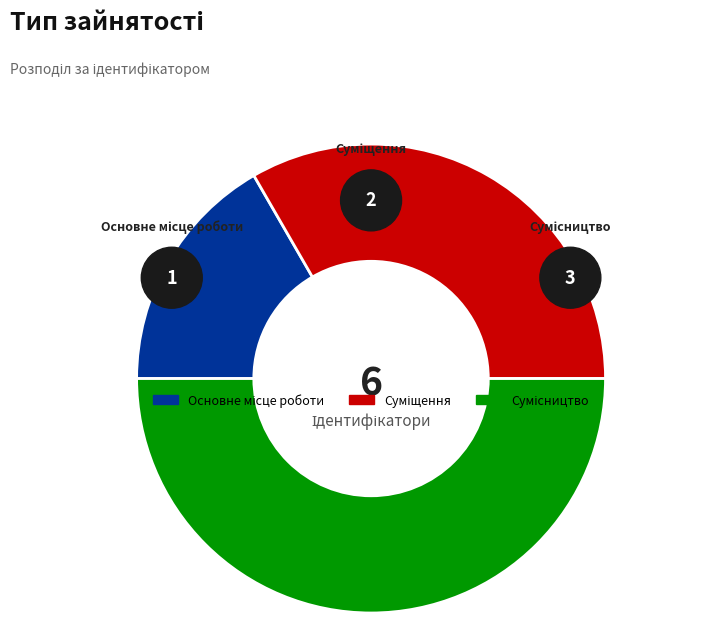

True or false: Основне місце роботи accounts for 6% of the total.

False